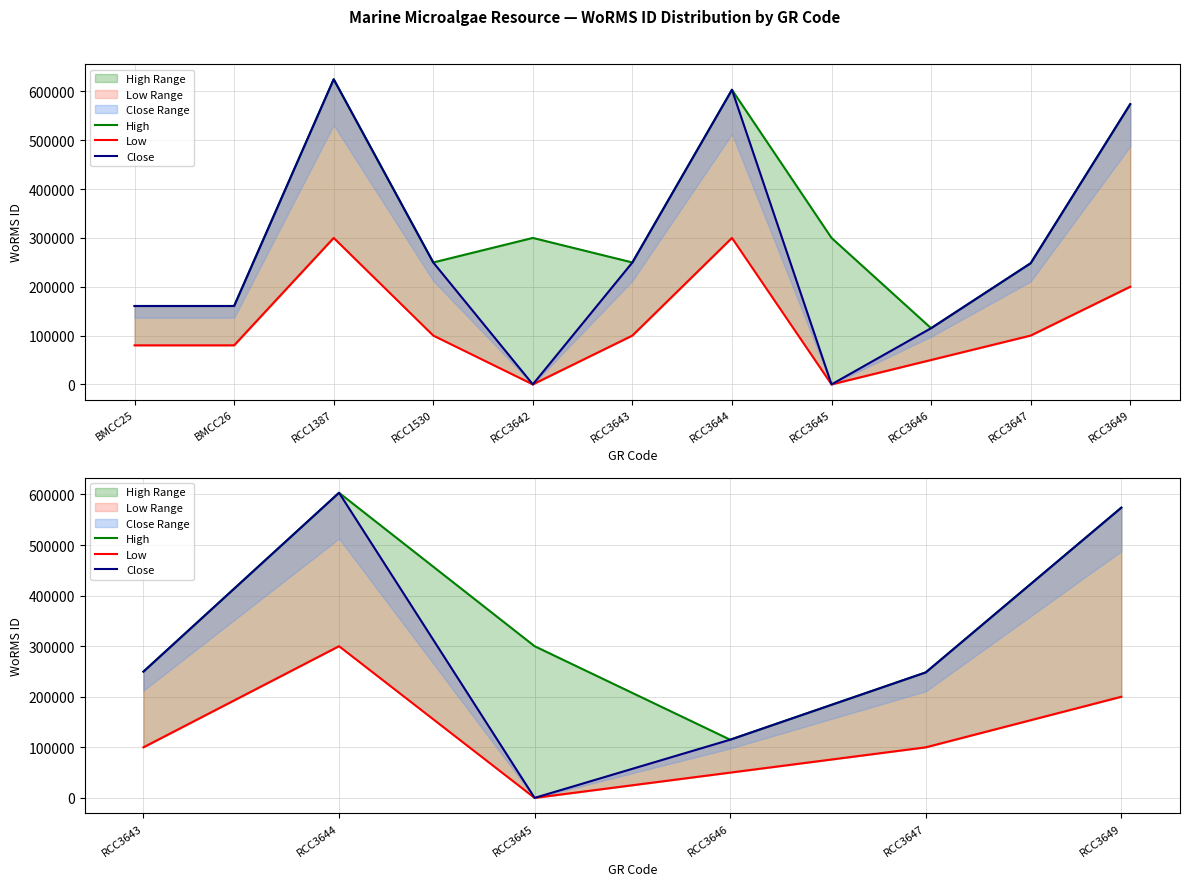

Reading right to left, list all the values displayed in this chart.

High: 573956	248124	115087	300000	603429	249725
Low: 200000	100000	50000	0	300000	100000
Close: 573956	248124	115087	0	603429	249725